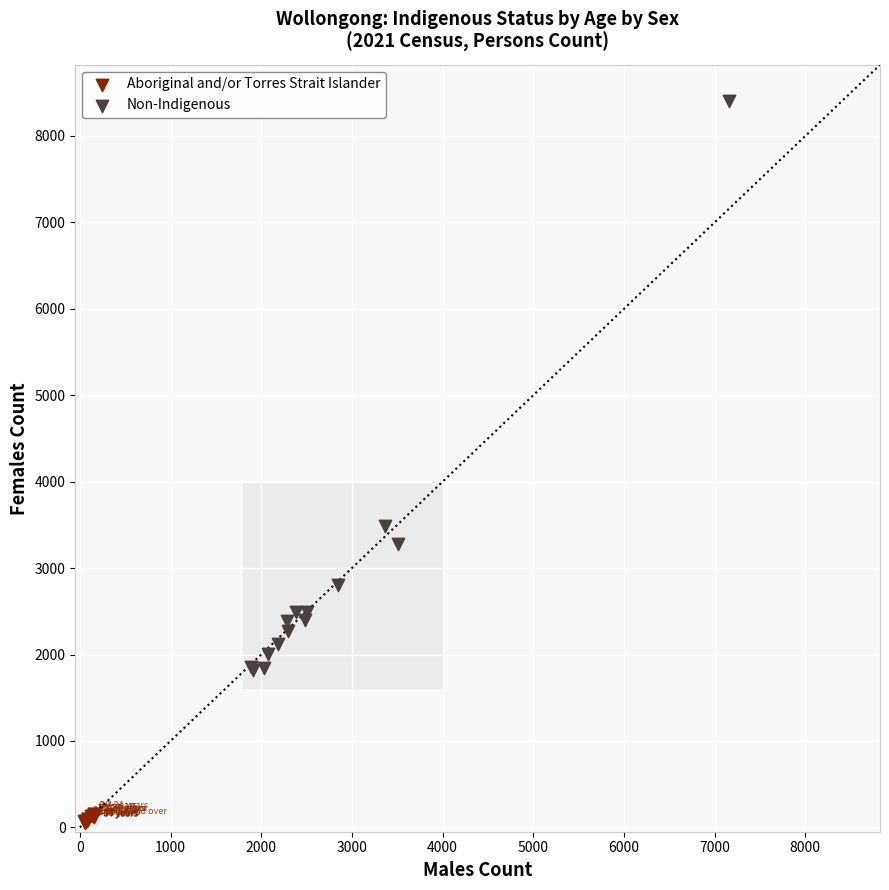

Which series contains the lowest Y value?

Aboriginal and/or Torres Strait Islander